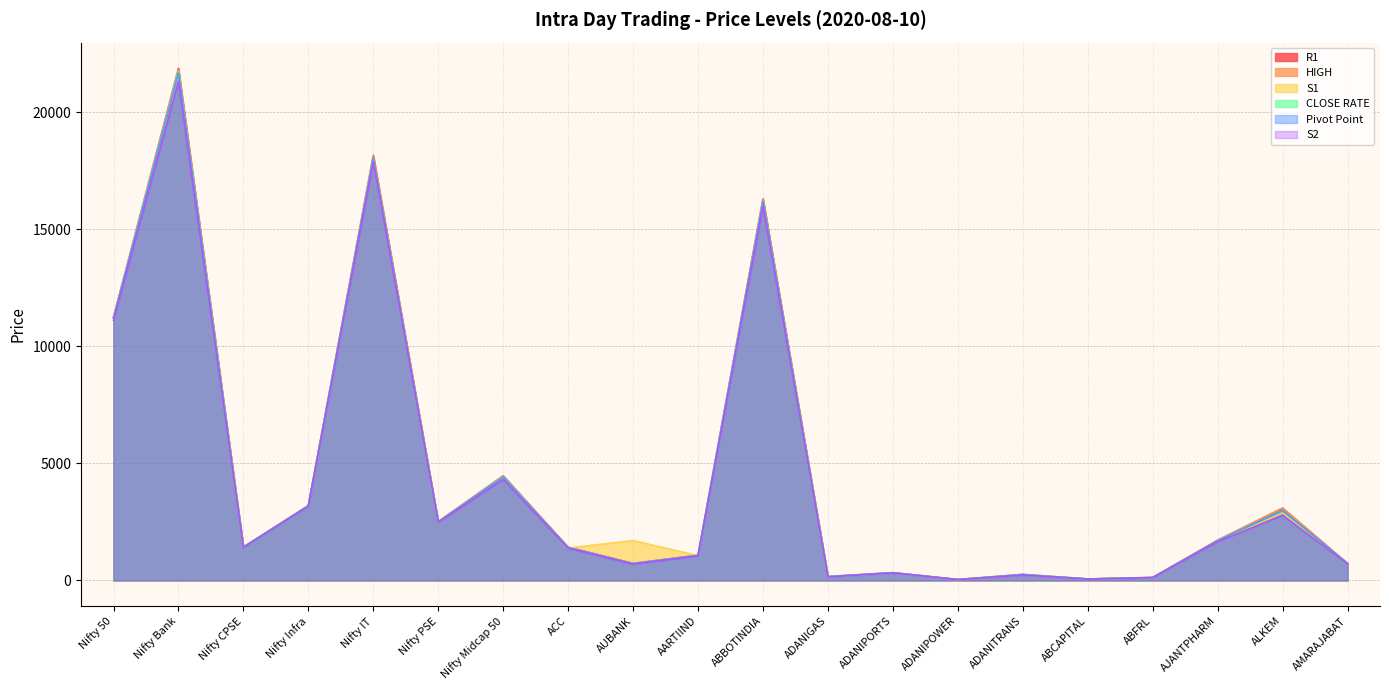

What is the spread (max minus min) of values at ABCAPITAL?

2.9